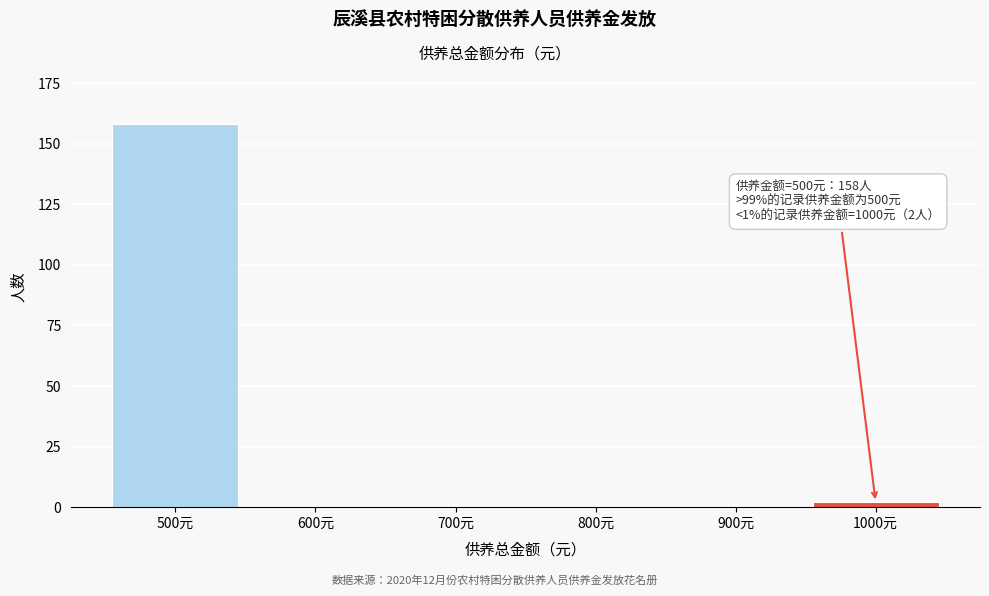

Reading right to left, what are all the values shown in this chart?

1000元=2	900元=0	800元=0	700元=0	600元=0	500元=158